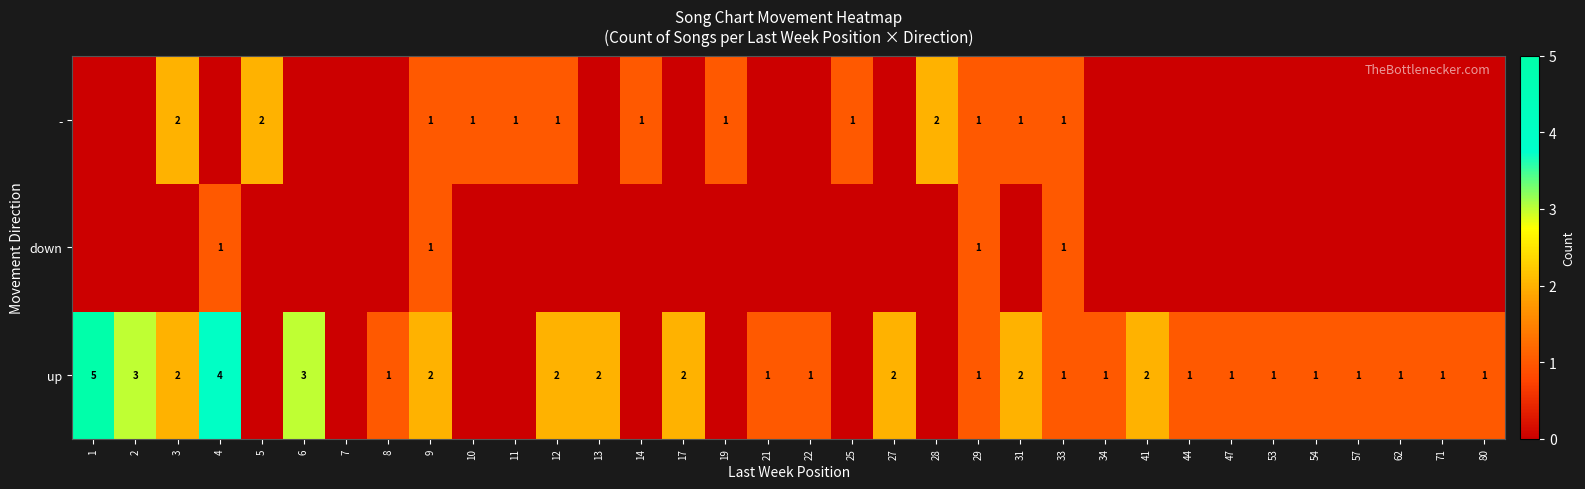

Is the value of - at 28 greater than the value of up at 53?

Yes